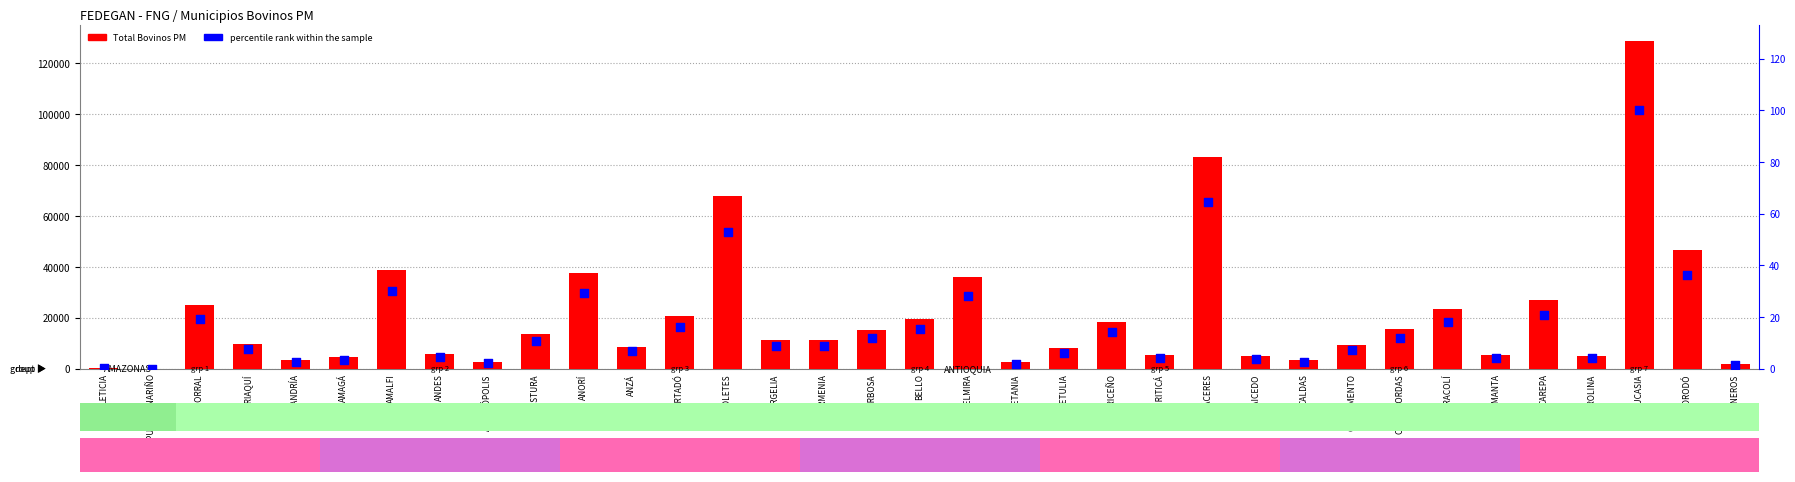

What is the total value across all series at ABEJORRAL?

25029.5